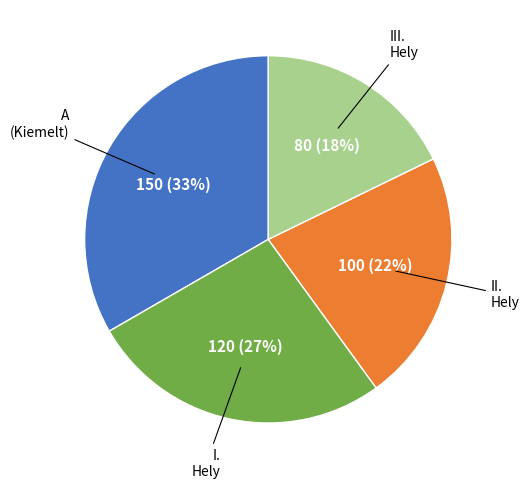

Is there any slice that represents more than half of the pie?

No